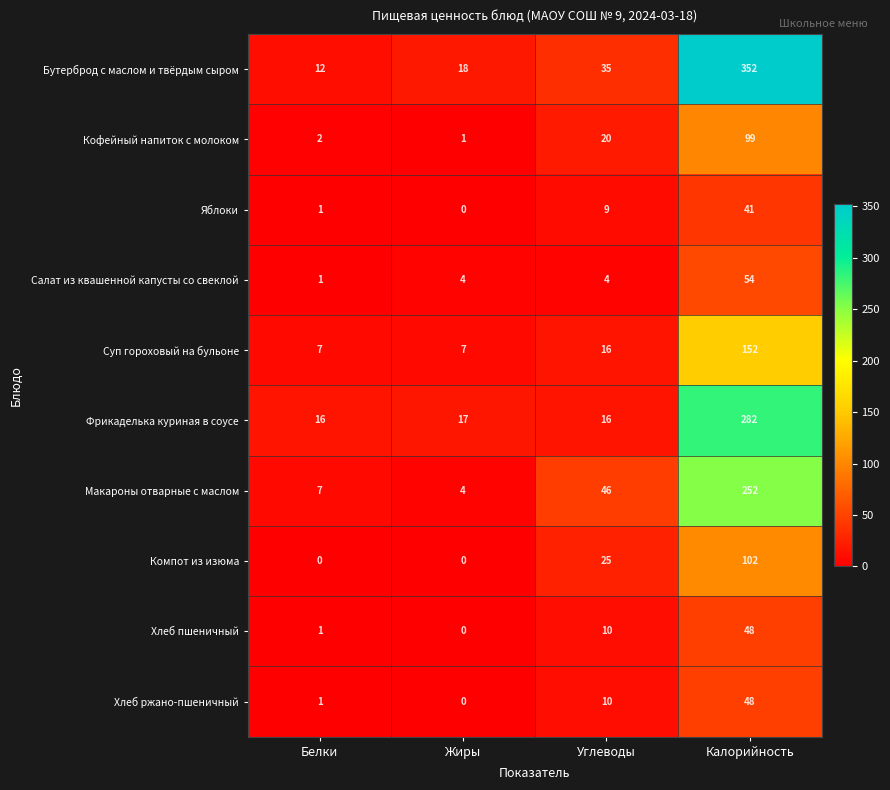

Which series has the largest range (max minus min)?

Бутерброд с маслом и твёрдым сыром